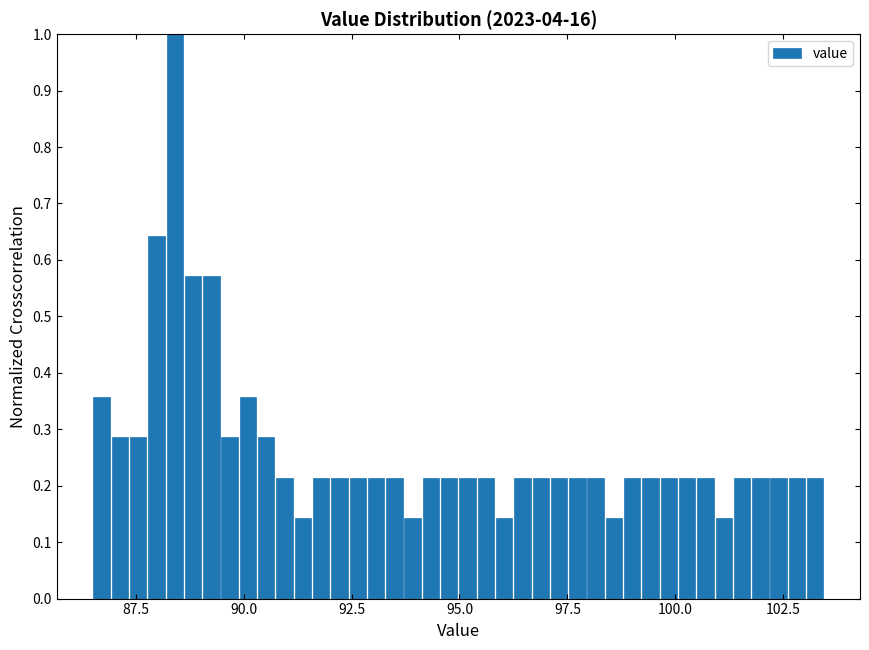

Read against the x-axis, roughly where is the centre of the tallest bar?

88.5